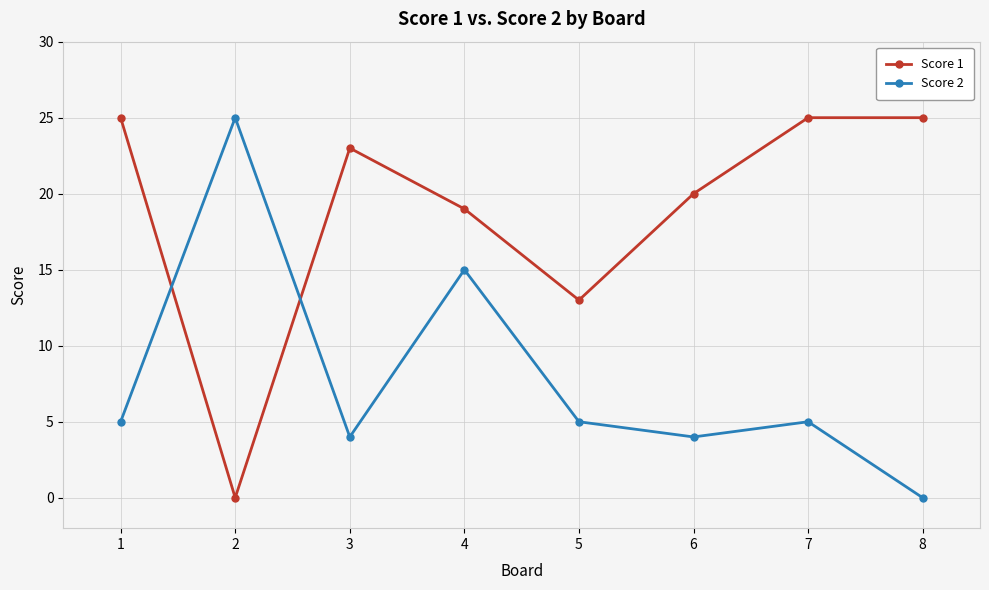

How many interior local valleys does the Score 2 series have?

2